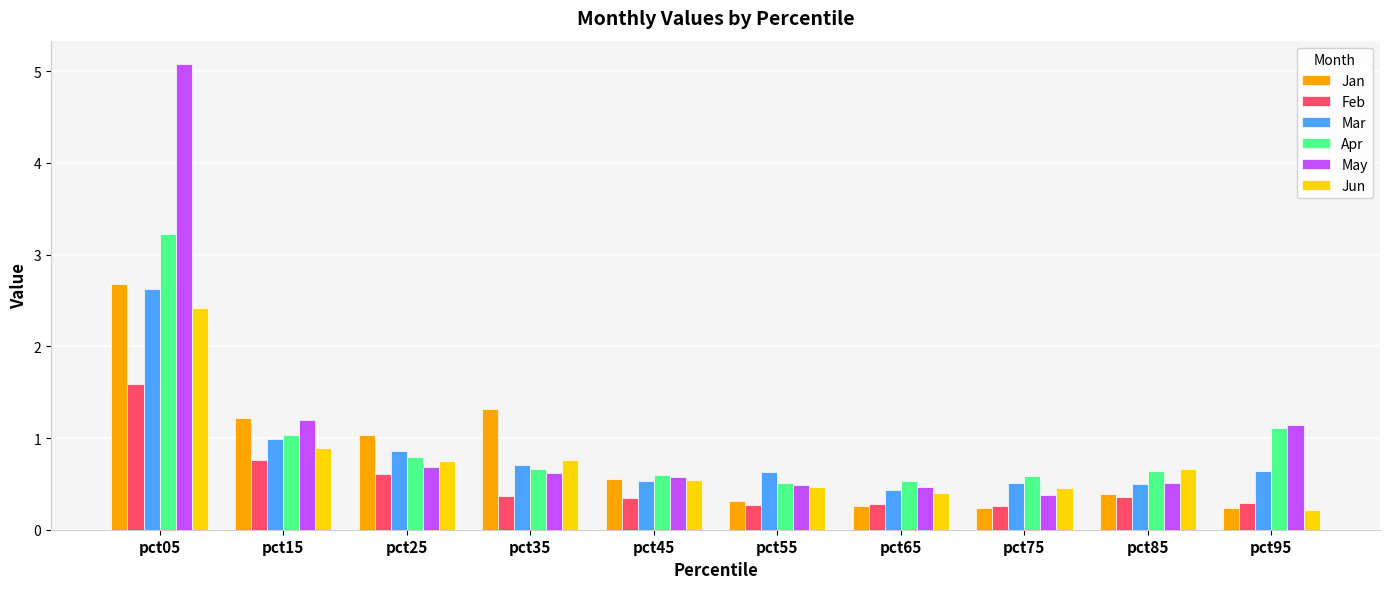

What is the smallest value displayed?

0.2